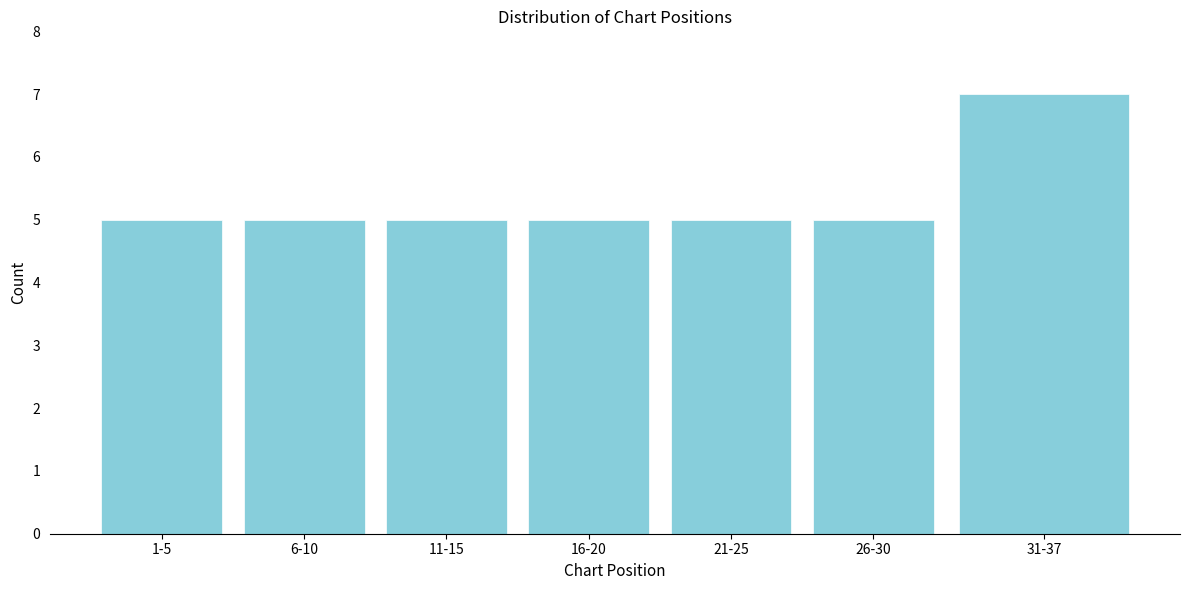

Reading left to right, extract all data points from this chart.

5	5	5	5	5	5	7